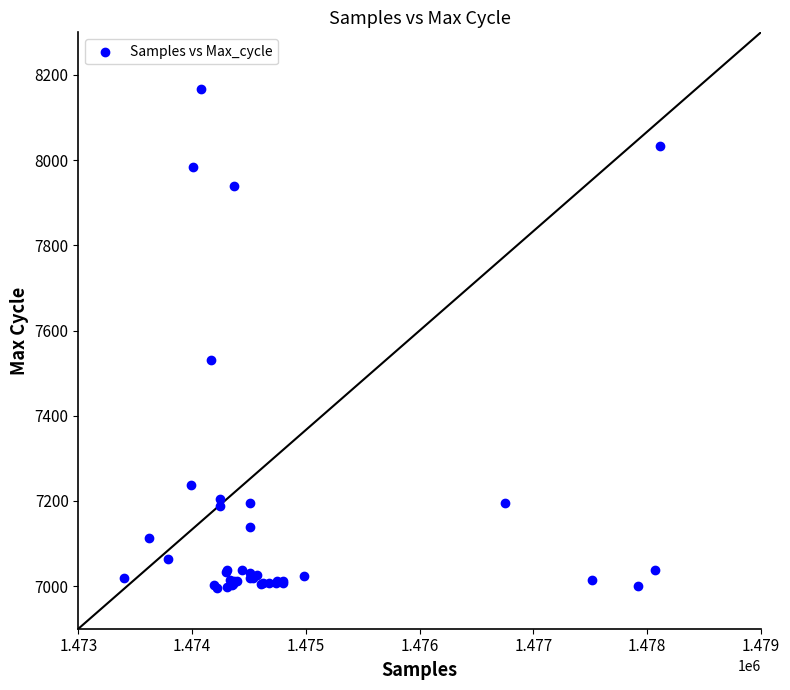

What Y value in the scatter plot is closest to 7581?

7531